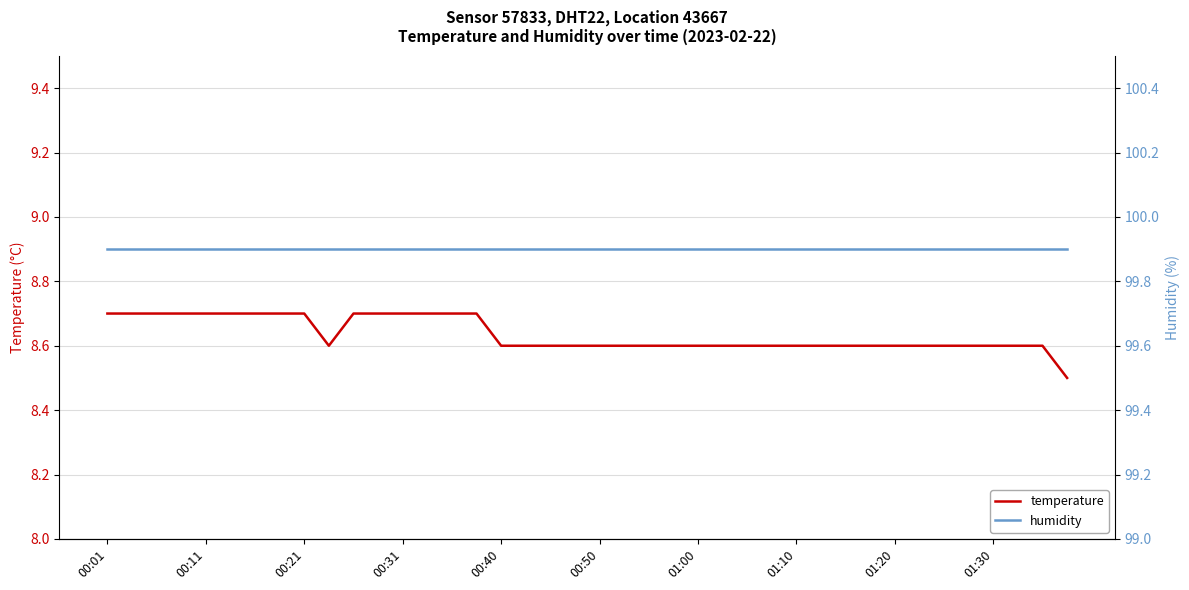

Which label corresponds to the largest value in the chart?

00:01